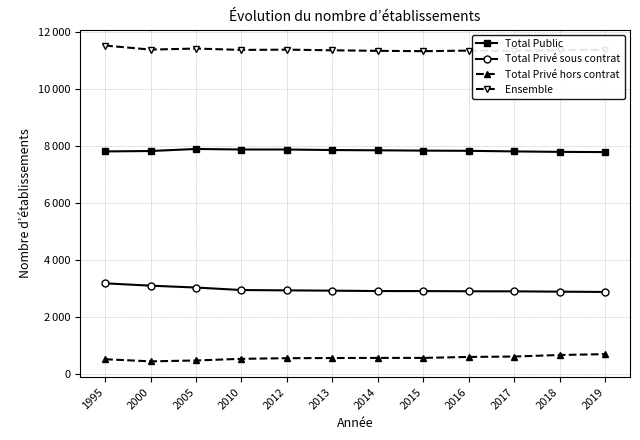

What is the spread (max minus min) of values at 2010?

10835